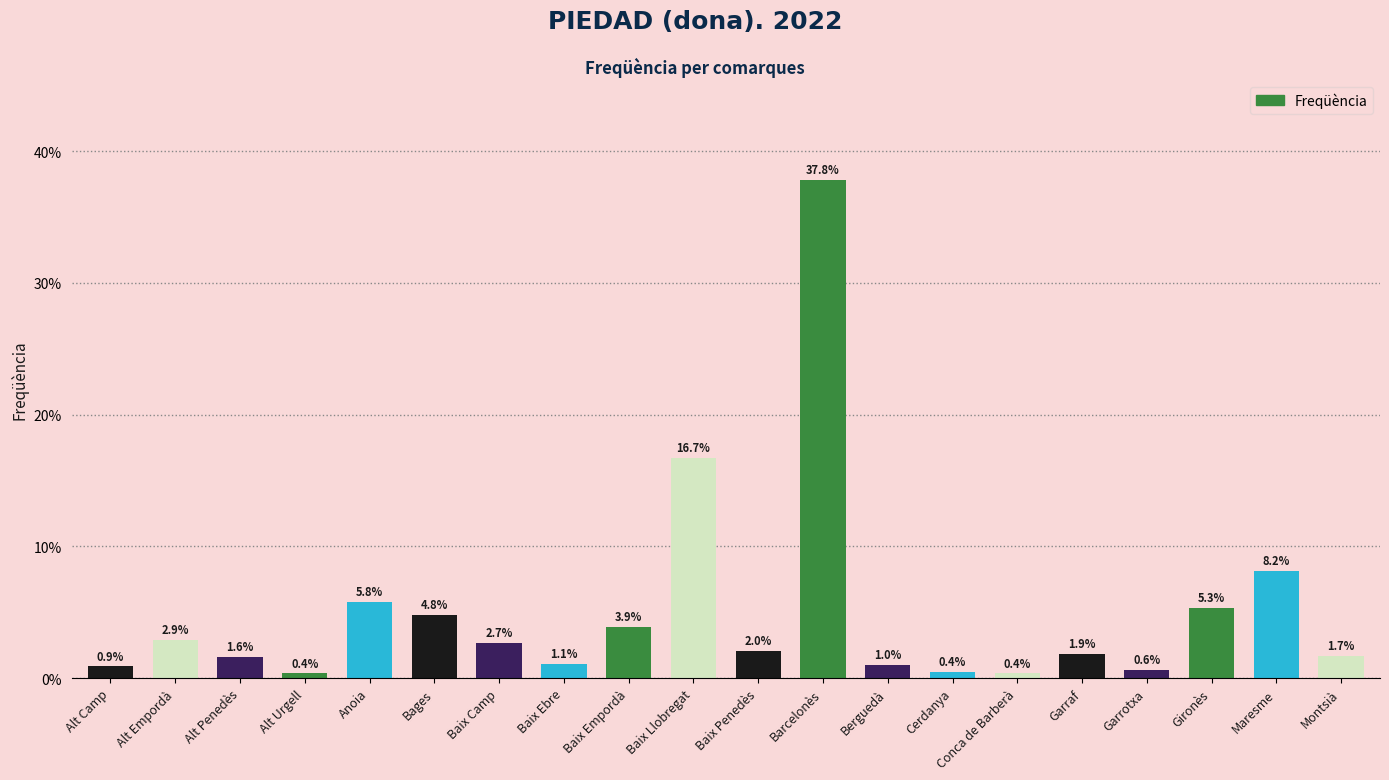

Between Baix Ebre and Garraf, which is larger?

Garraf